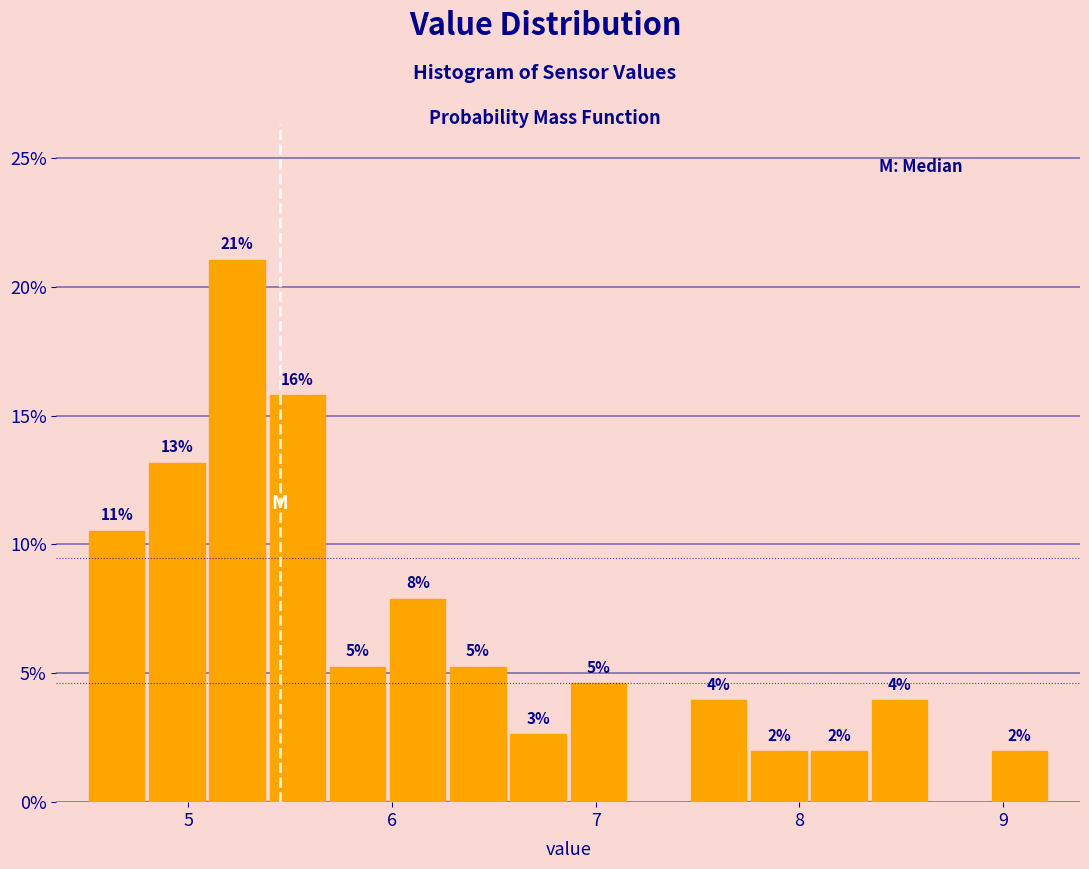

Read against the x-axis, roughly where is the centre of the tallest bar?

5.2